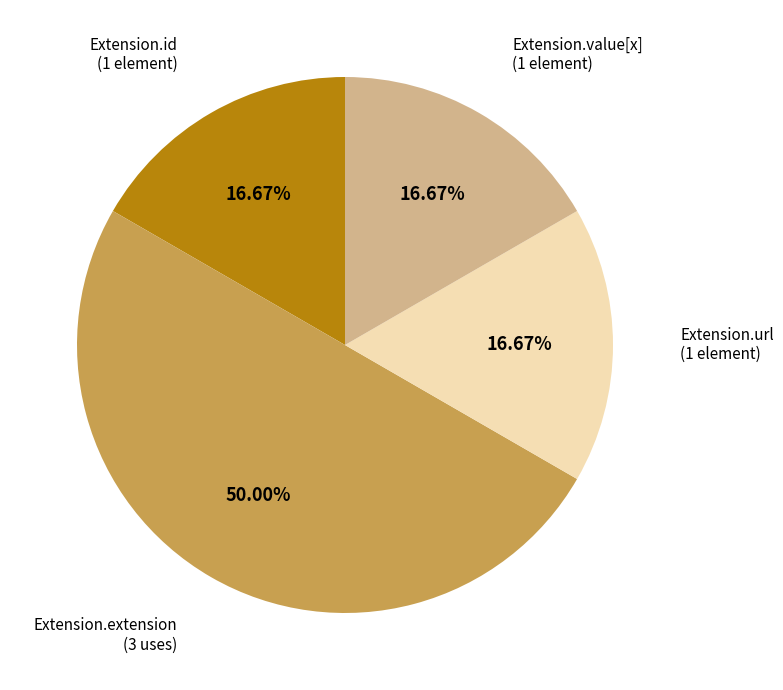

What percentage do Extension.id and Extension.value[x] together represent?

33.3%